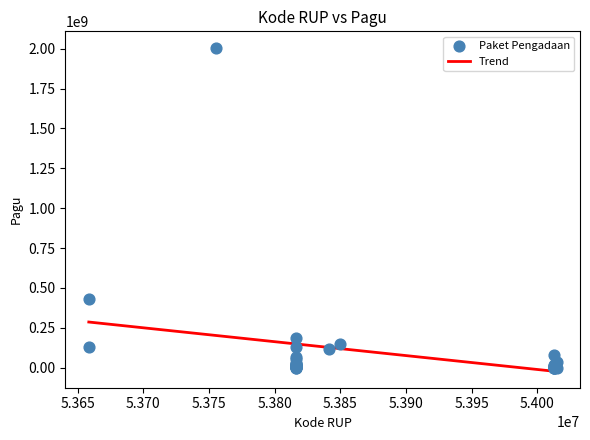

What Y value in the scatter plot is closest to 1003475000?

432000000